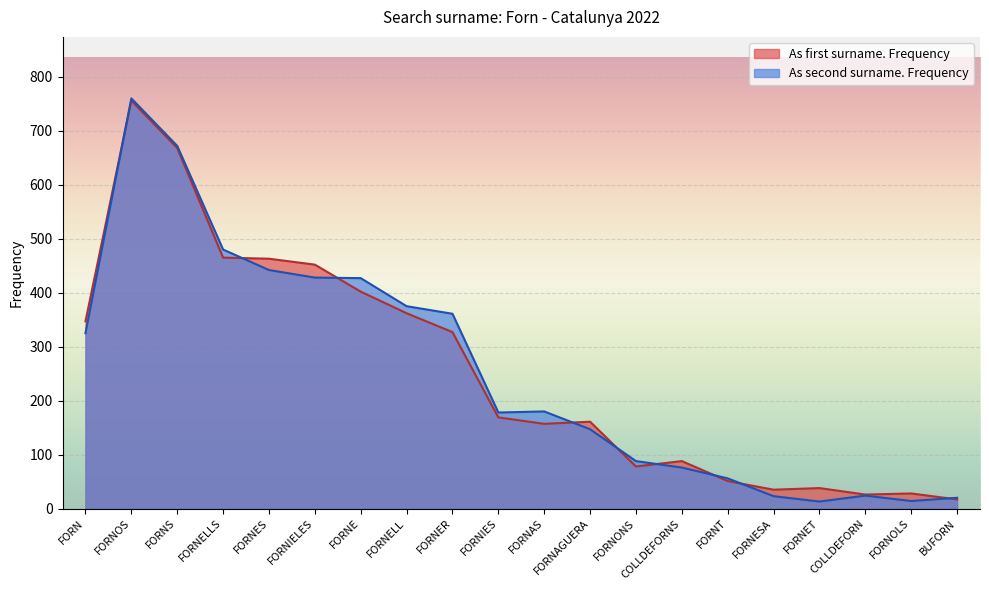

How many lines are shown in the chart?

2